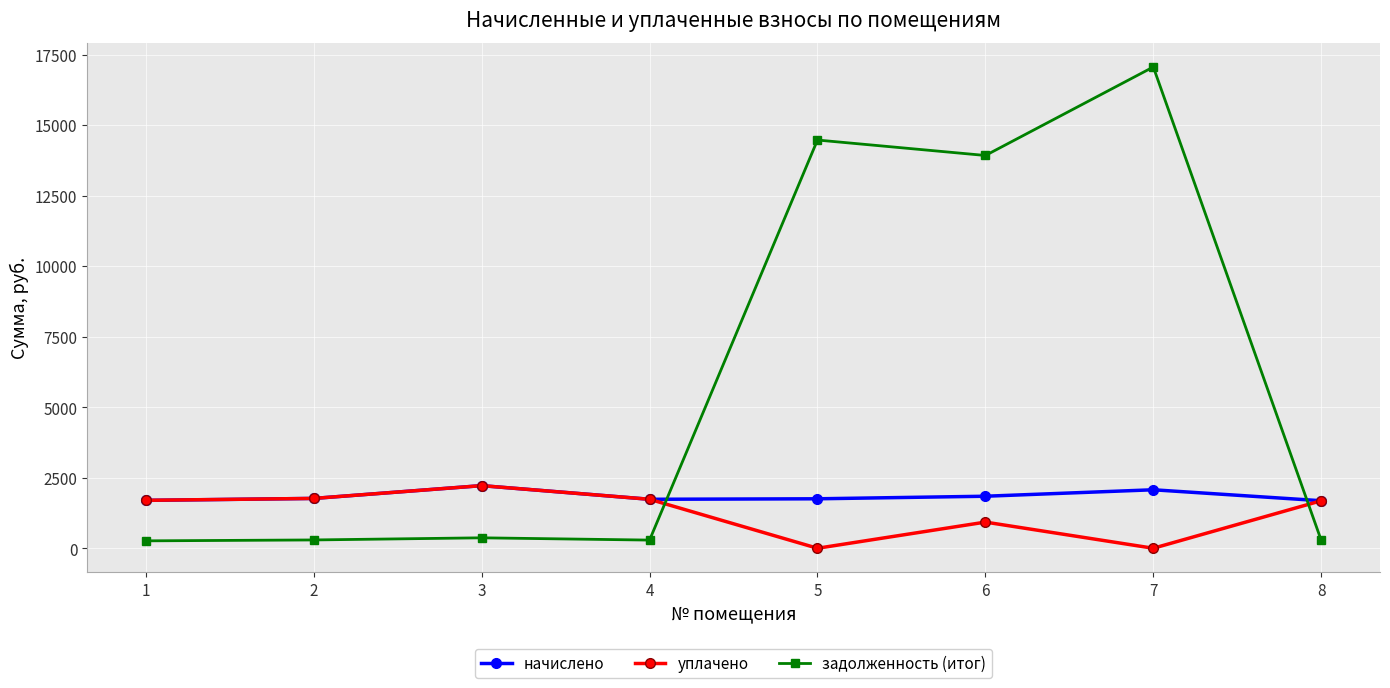

Does the chart display data point markers on the line(s)?

Yes